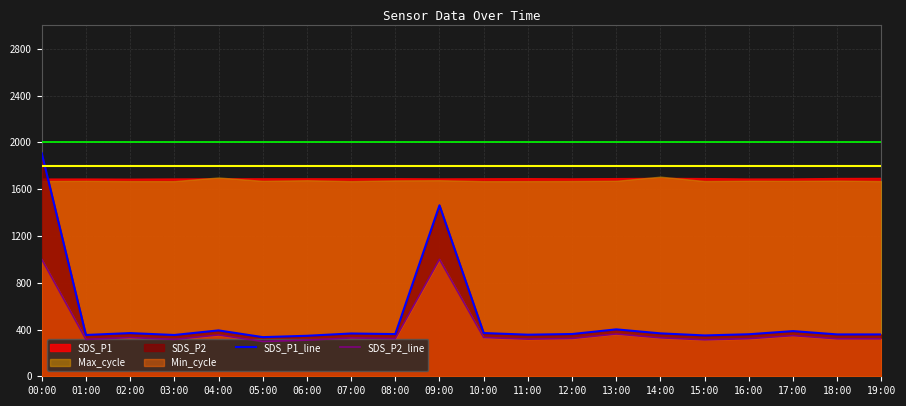

Where is SDS_P2_line nearest to the value 648?

13:00